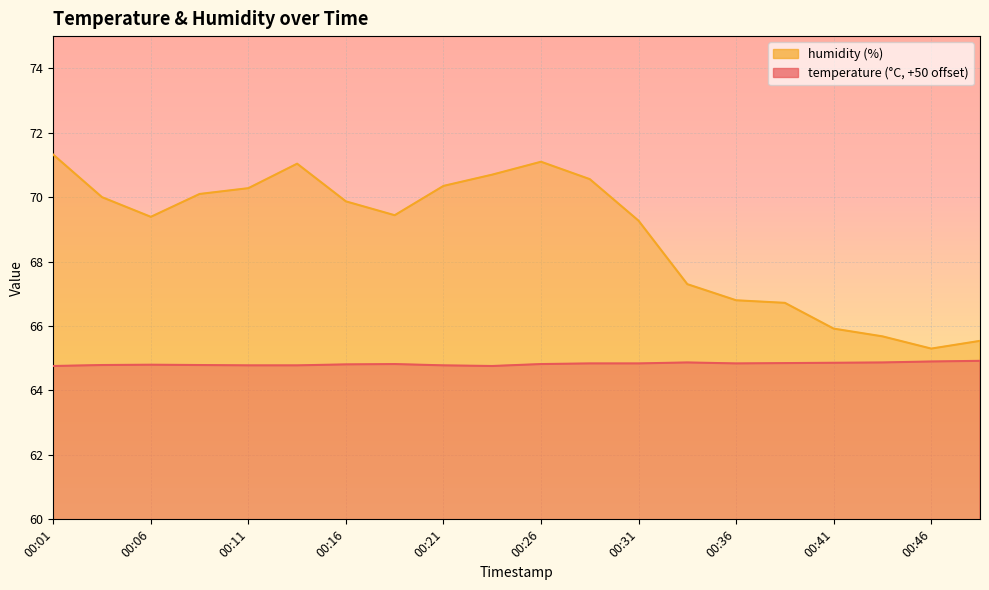

What are all the series names shown in the legend?

temperature, humidity